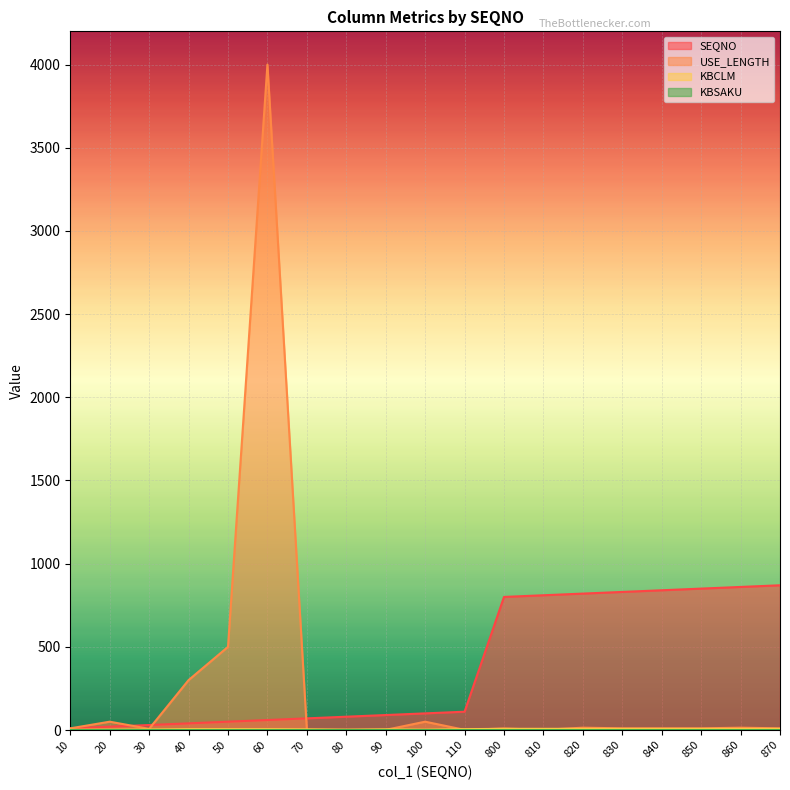

What is the smallest value displayed?

0